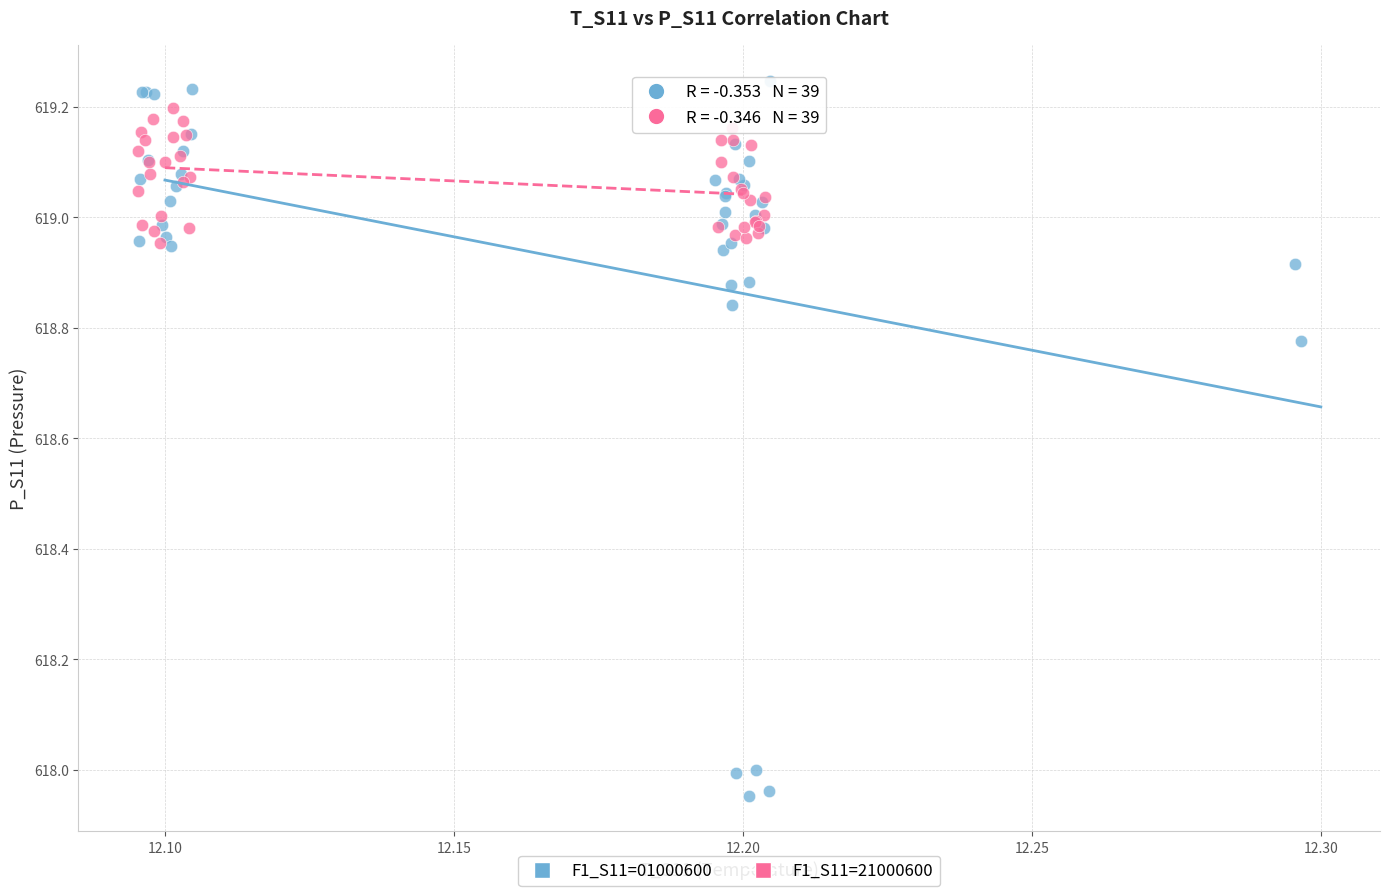

Which series has the widest spread of Y values?

F1_S11=01000600